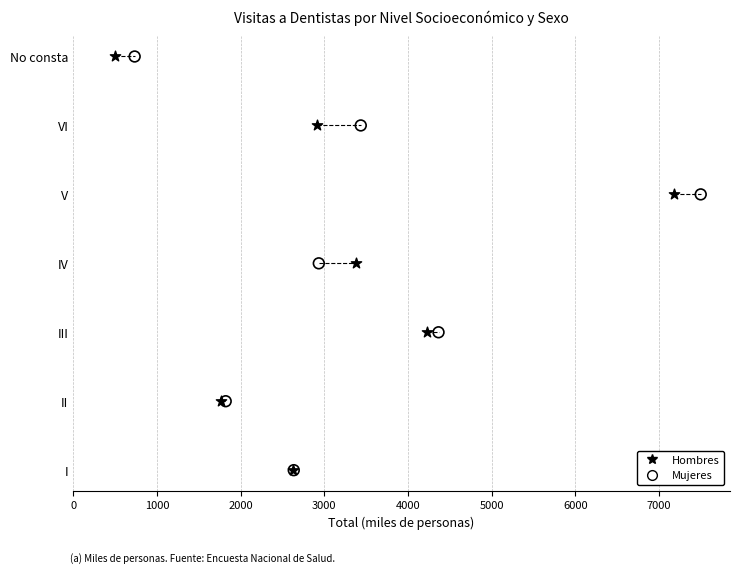

Which series has the widest spread of Y values?

Hombres